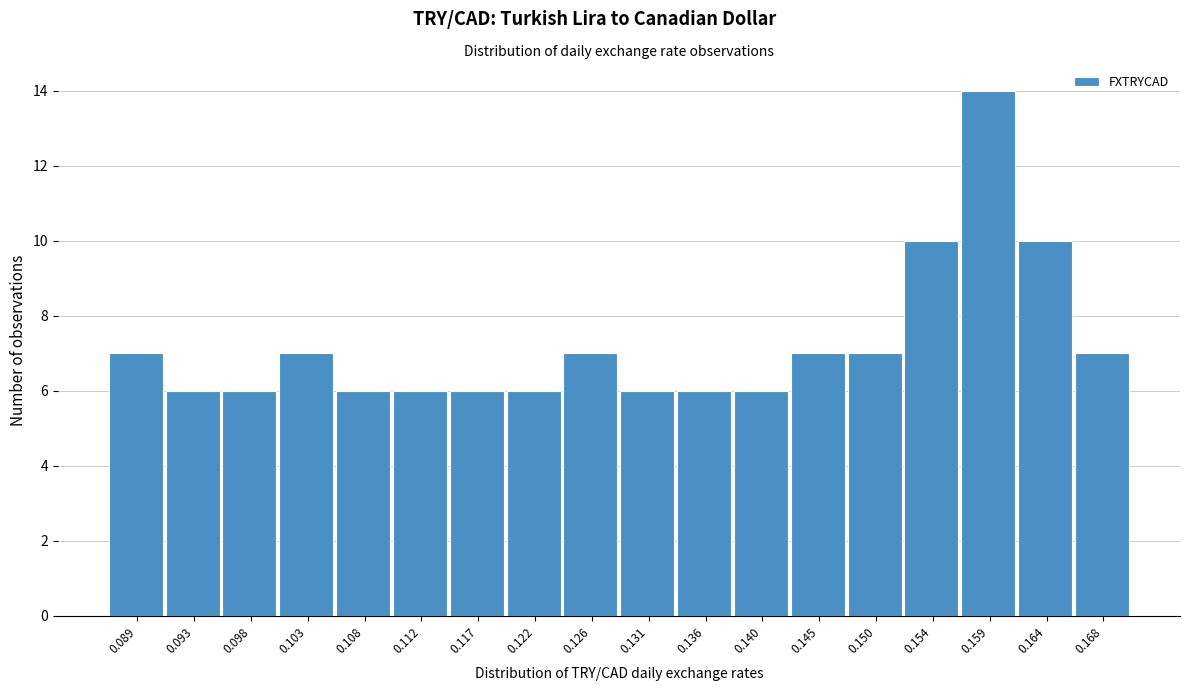

Reading left to right, what are all the values shown in this chart?

7	6	6	7	6	6	6	6	7	6	6	6	7	7	10	14	10	7